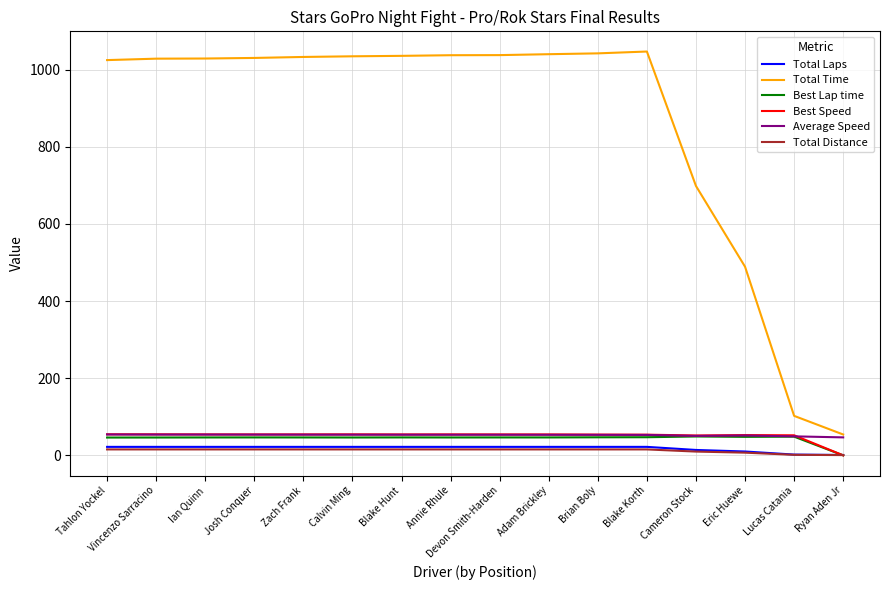

What is the maximum value shown in the chart?

1046.7